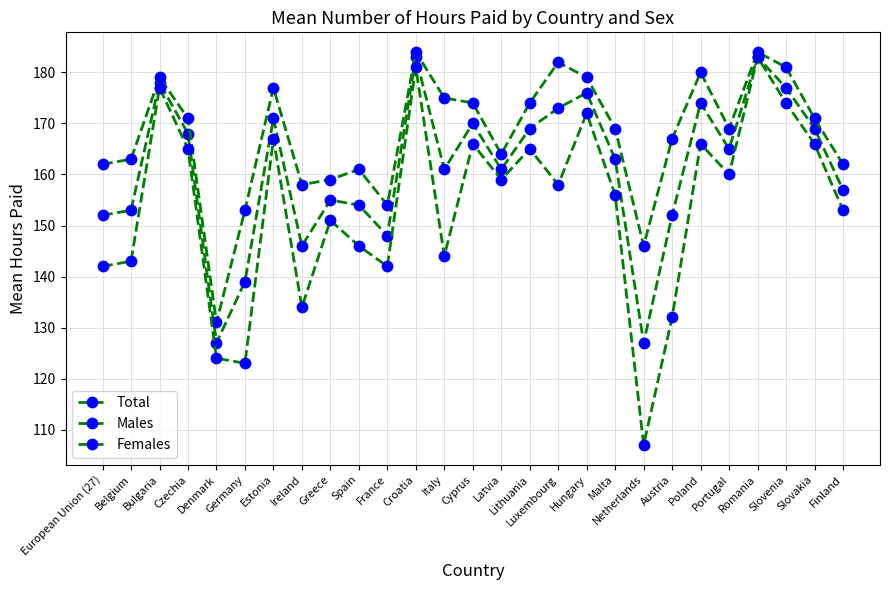

Is this an area chart (filled region under the line)?

No